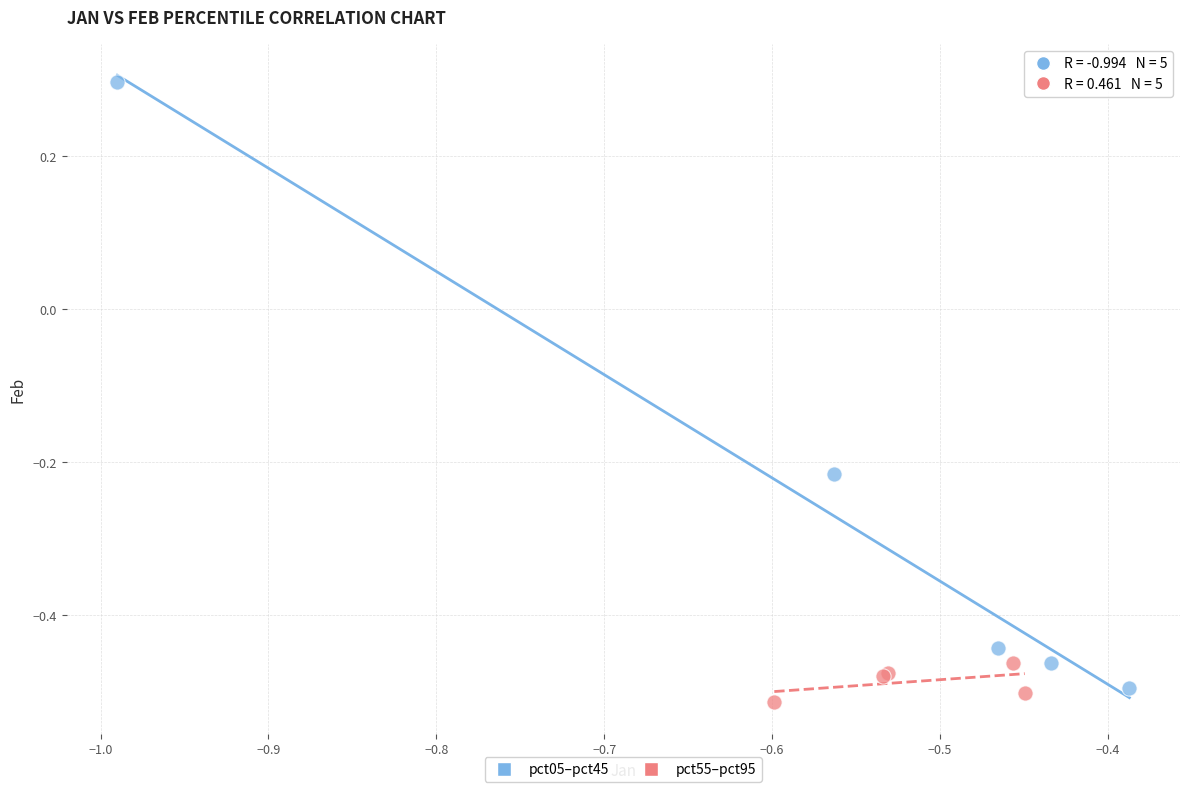

Which series has the widest spread of Y values?

pct05–pct45